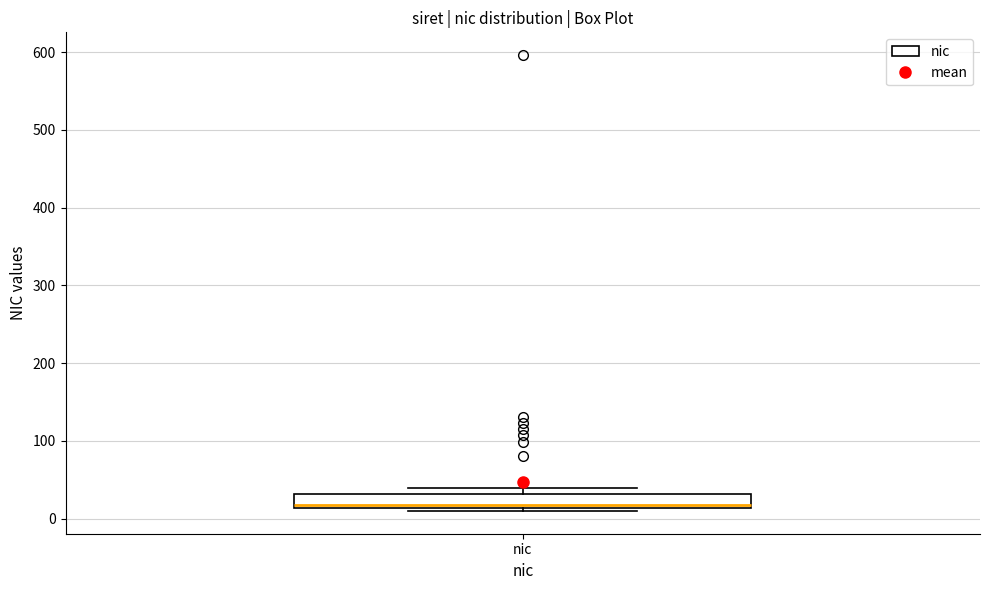

Where is the lower edge of the box for nic on the y-axis? The values are not printed on the chart, so give them approximately, as read against the axis.

10